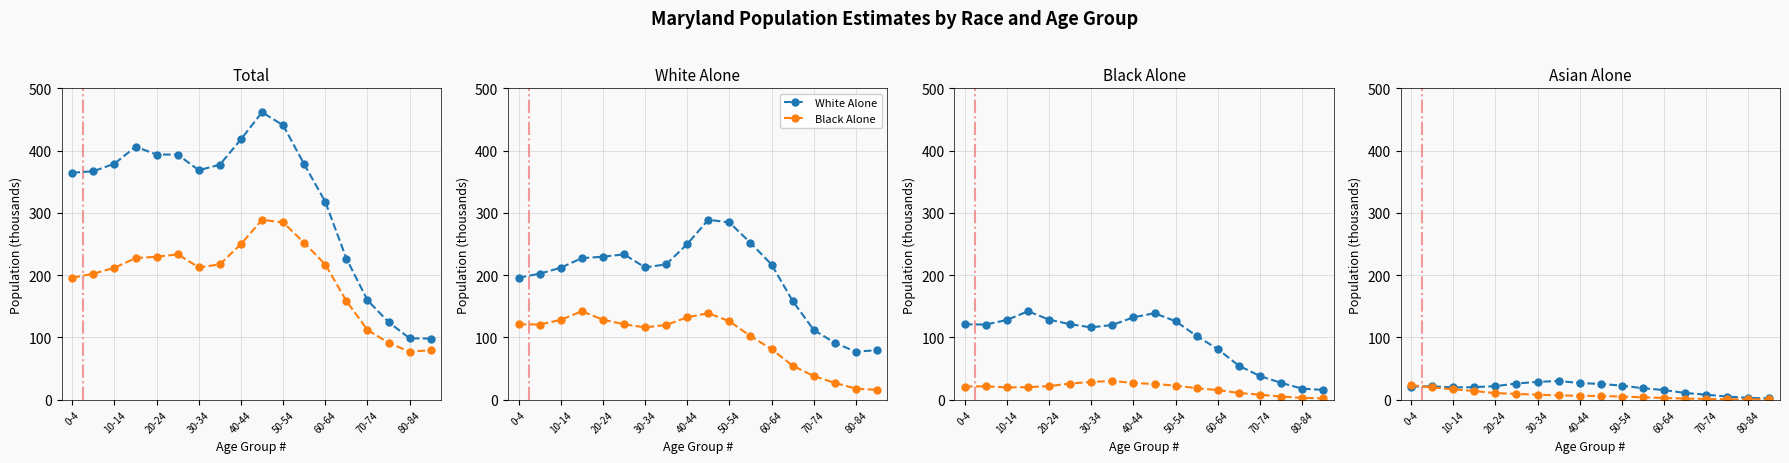

How many data points in Total are less than 377?

9